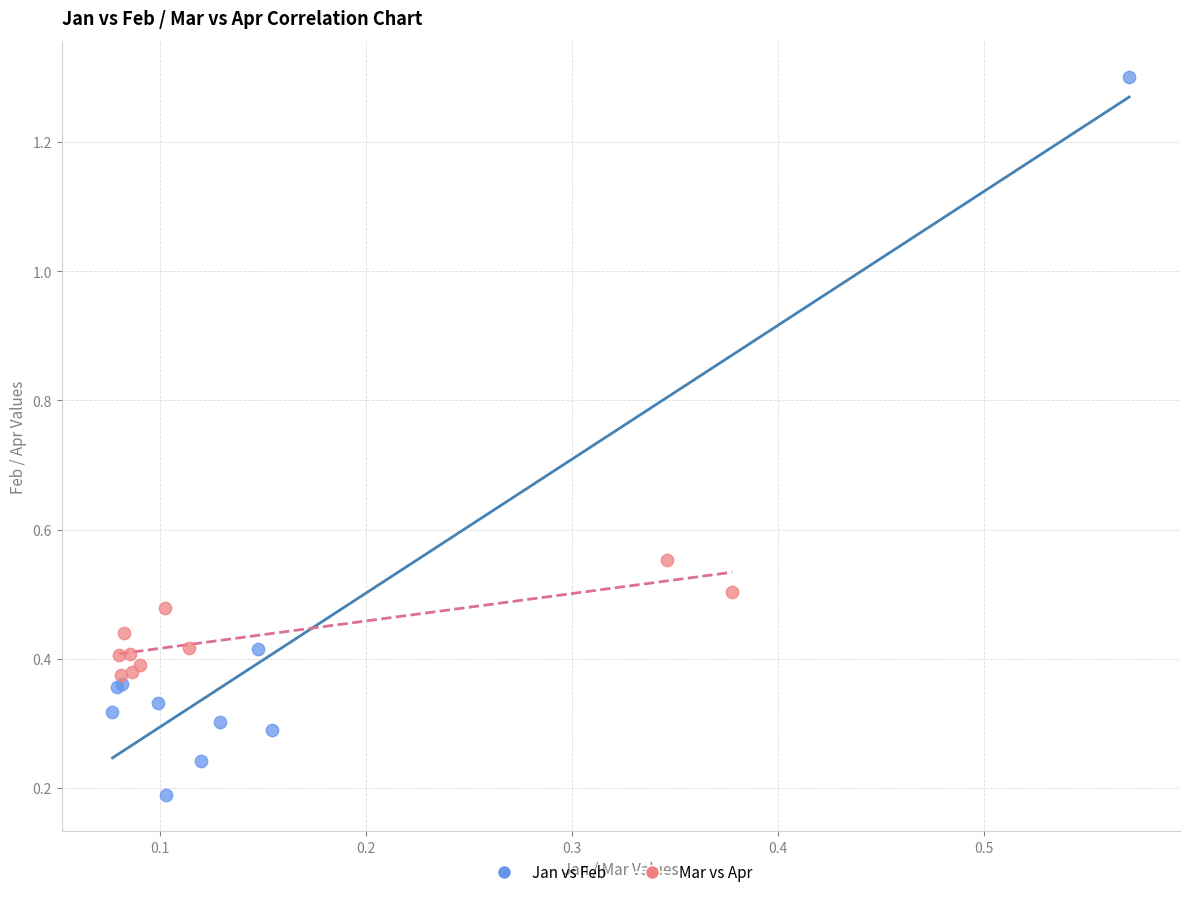

Which series has the widest spread of Y values?

Jan vs Feb